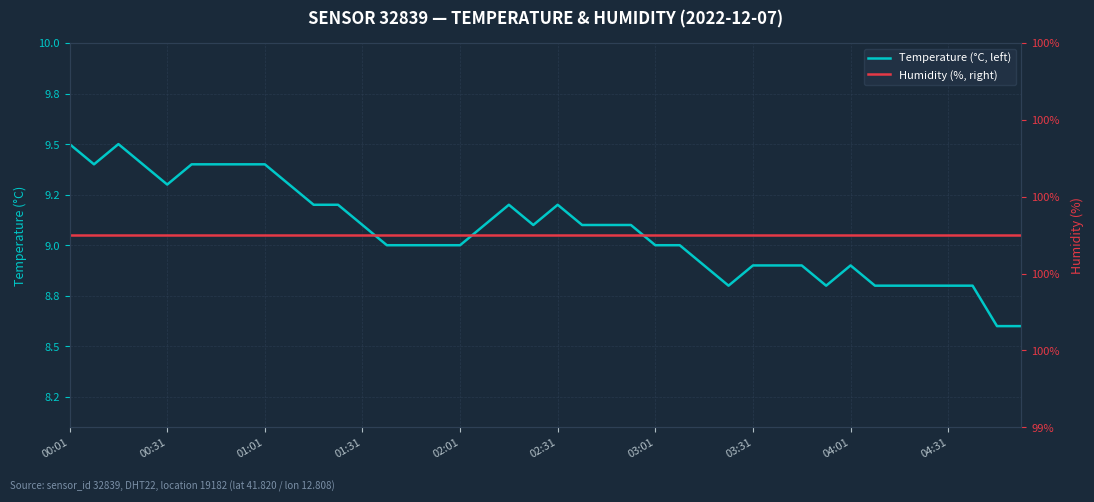

What is the sum of all Temperature (°C, left) values?

362.7